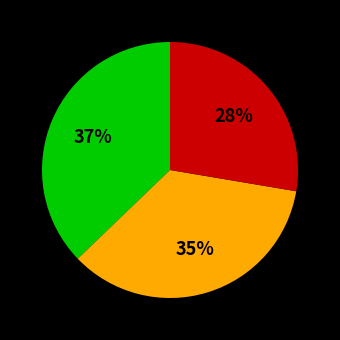

Does any single category account for the majority?

No